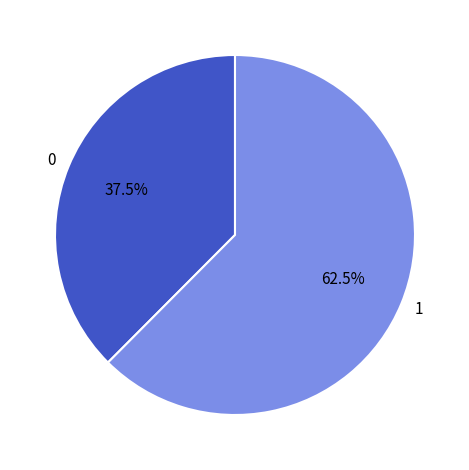

What portion of the pie excludes 0?

62.5%